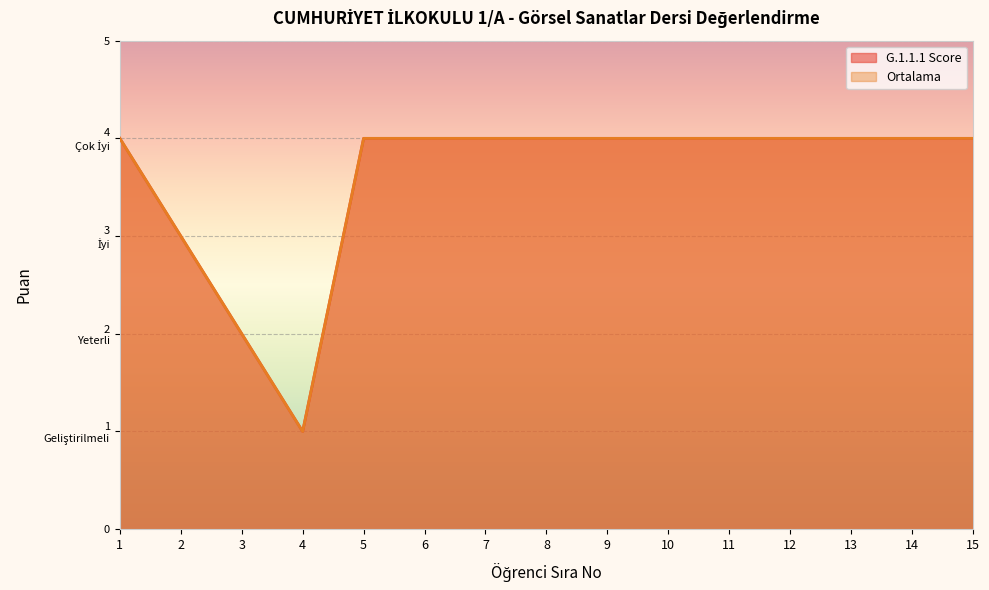

True or false: G.1.1.1 Score and Ortalama intersect in this chart.

False